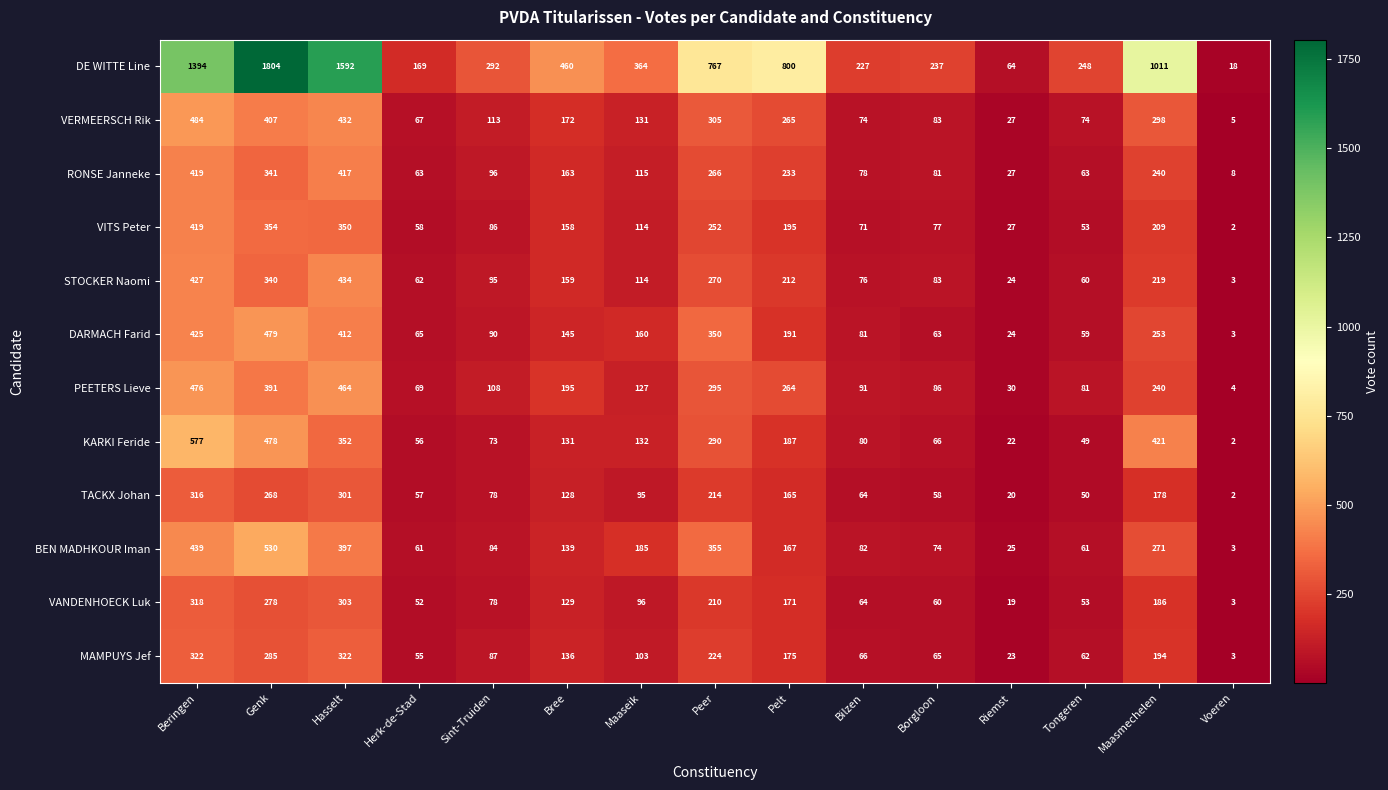

What is the average value of the VITS Peter series?

162